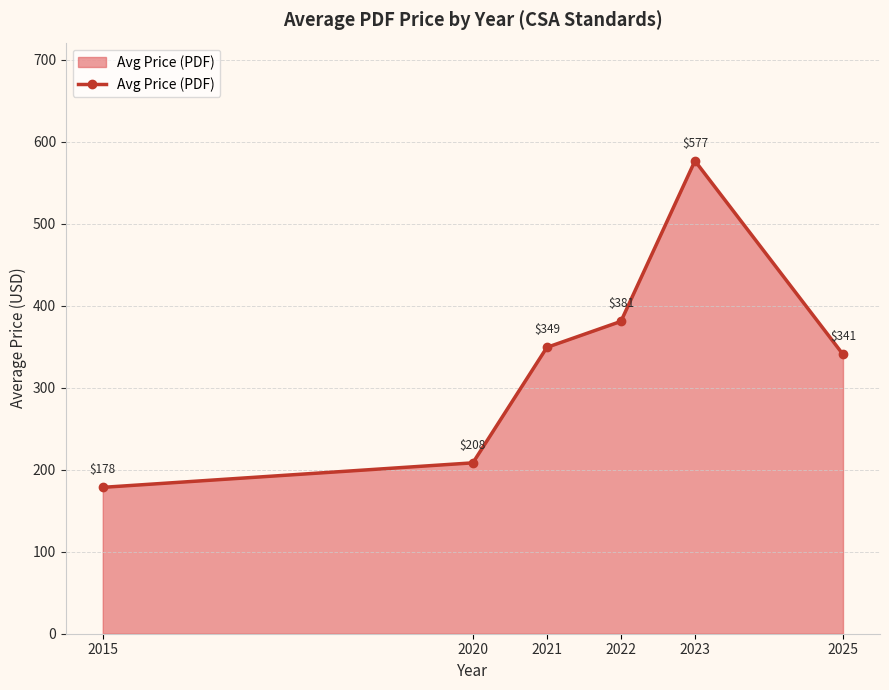

What is the difference between the maximum and second lowest values?

368.3